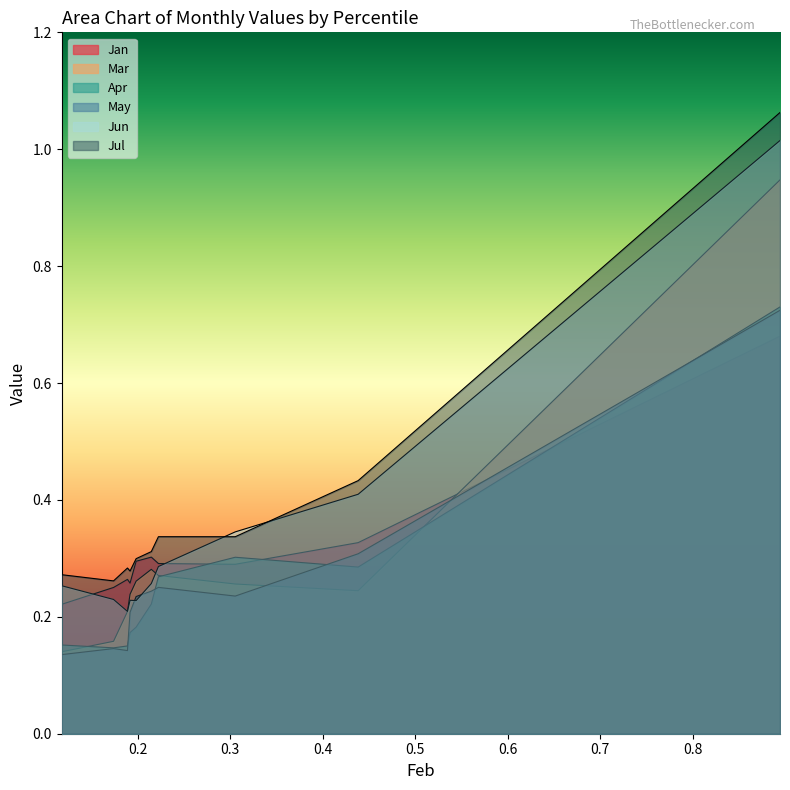

How many intersections are there between May and Mar?

2